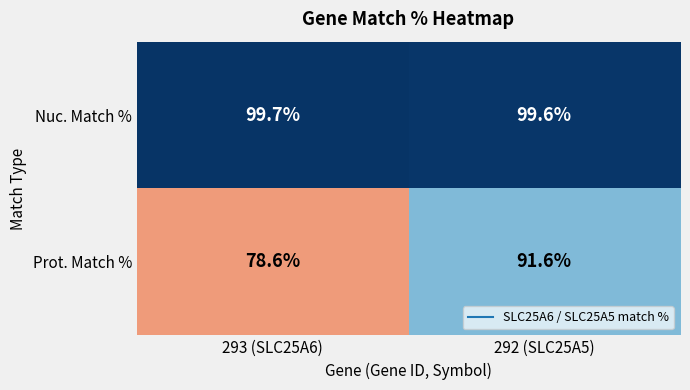

Reading left to right, transcribe all the data shown in this chart.

Nuc. Match %: 293 (SLC25A6)=99.7	292 (SLC25A5)=99.6
Prot. Match %: 293 (SLC25A6)=78.6	292 (SLC25A5)=91.6